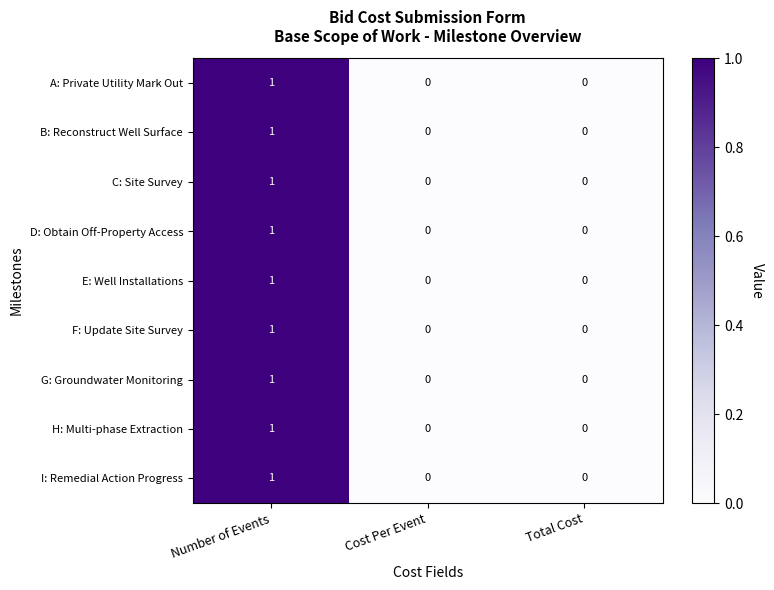

The F: Update Site Survey series shows 0 at Total Cost. True or false?

True